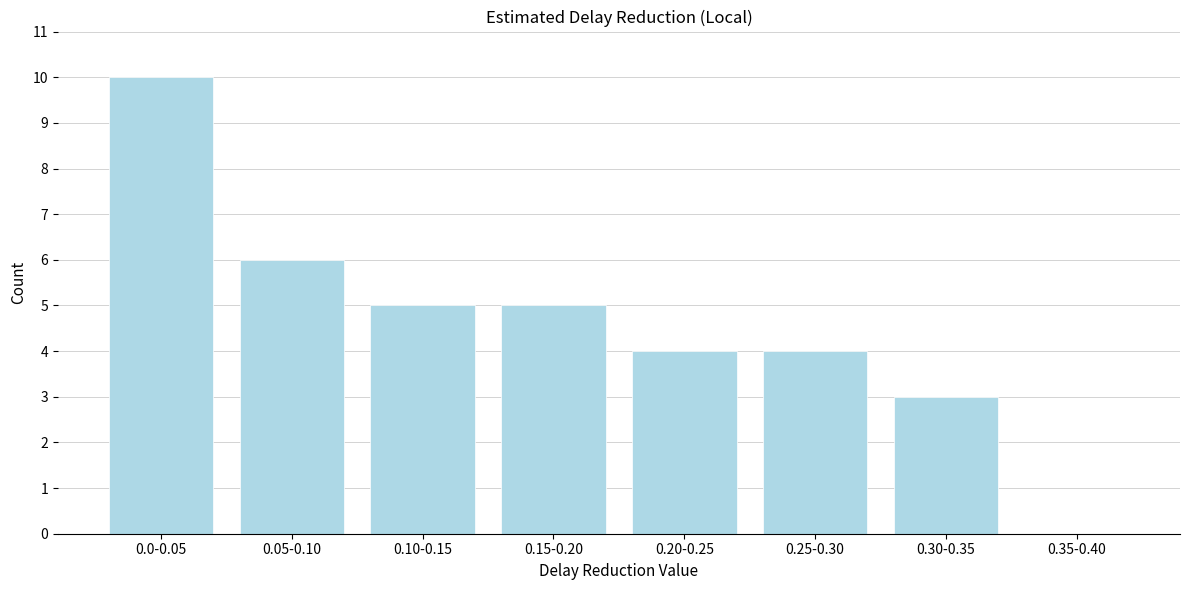

Reading left to right, what are all the values shown in this chart?

0.0-0.05=10	0.05-0.10=6	0.10-0.15=5	0.15-0.20=5	0.20-0.25=4	0.25-0.30=4	0.30-0.35=3	0.35-0.40=0